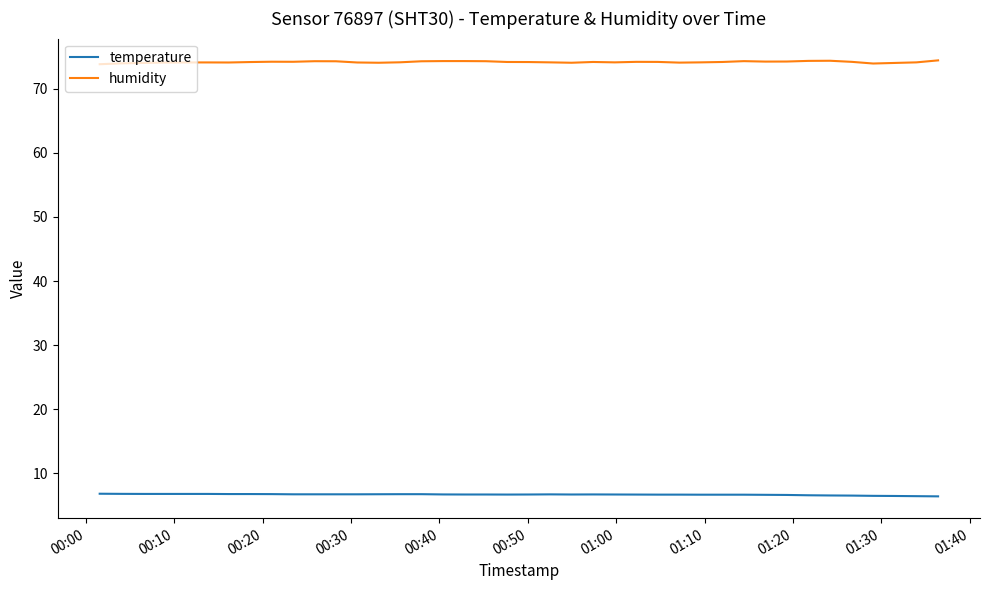

True or false: temperature and humidity cross at least once.

False